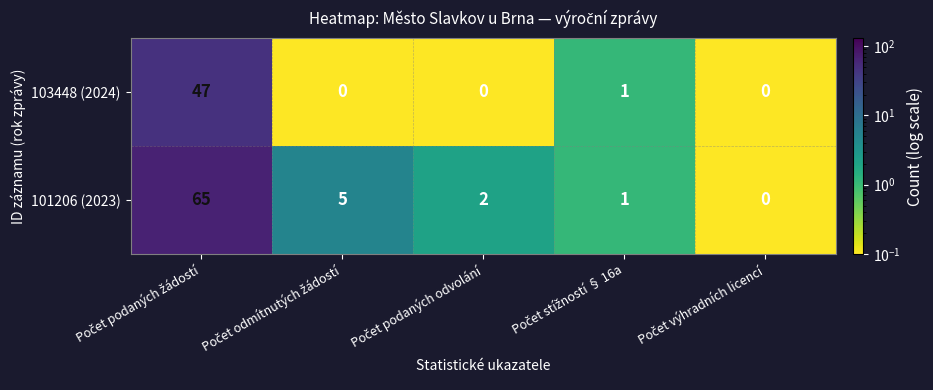

What is the maximum value shown in the chart?

65